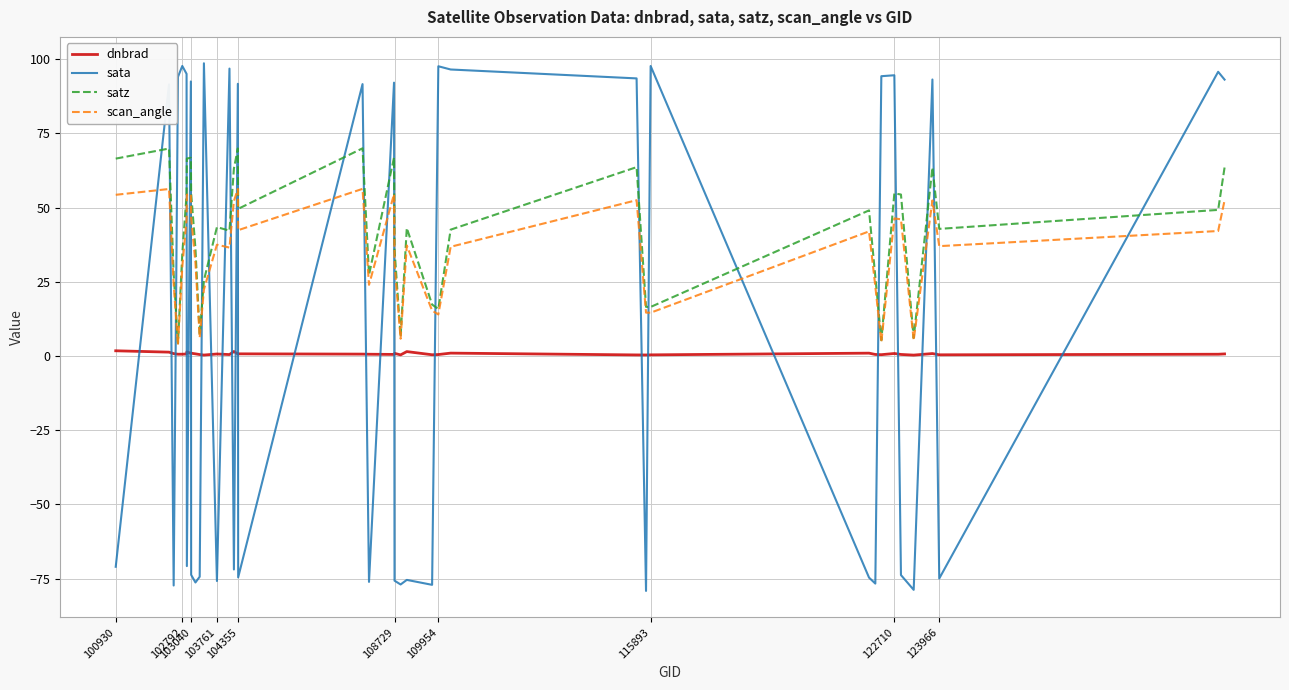

What is the minimum value for satz?

4.3